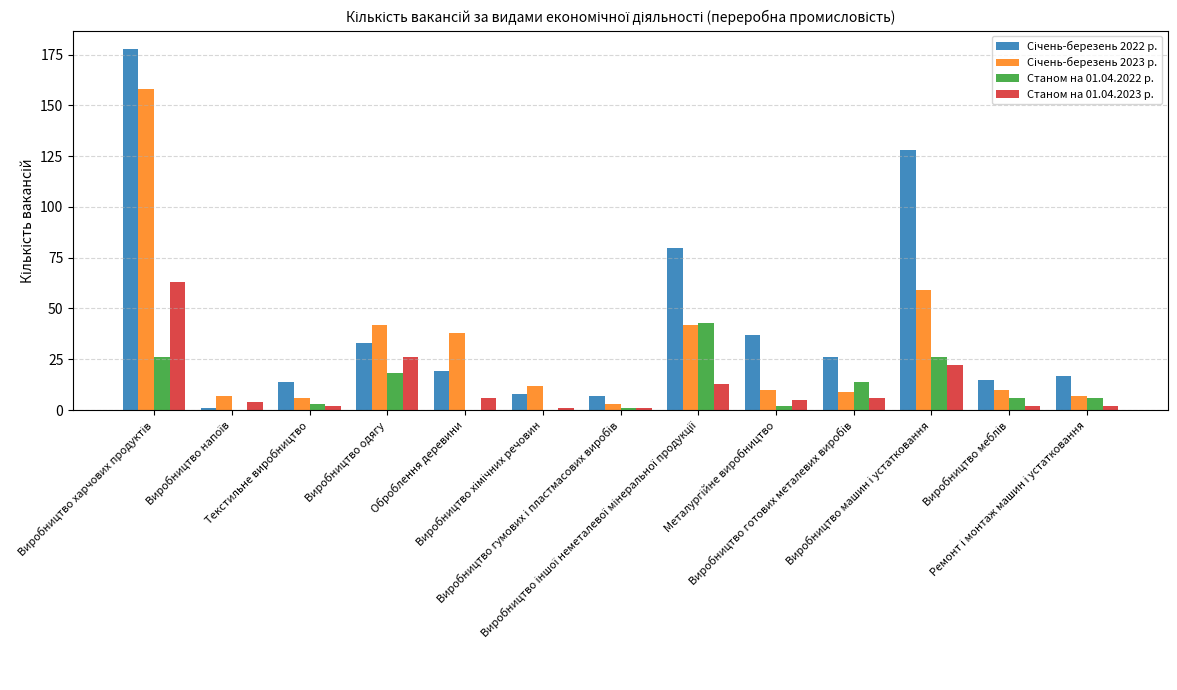

Does the chart contain stacked bars?

No